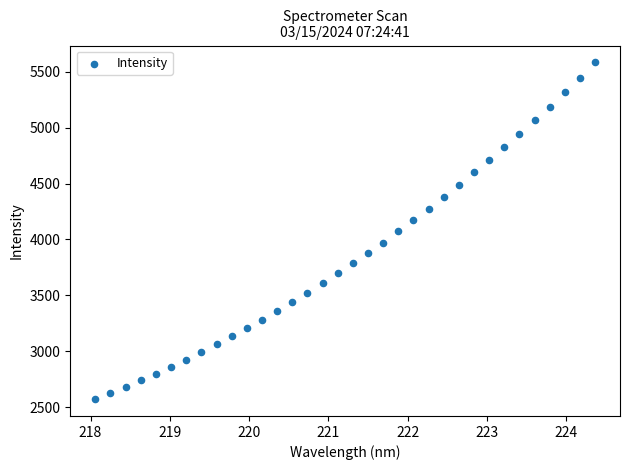

What is the range of Y values (max minus min)?

3013.2